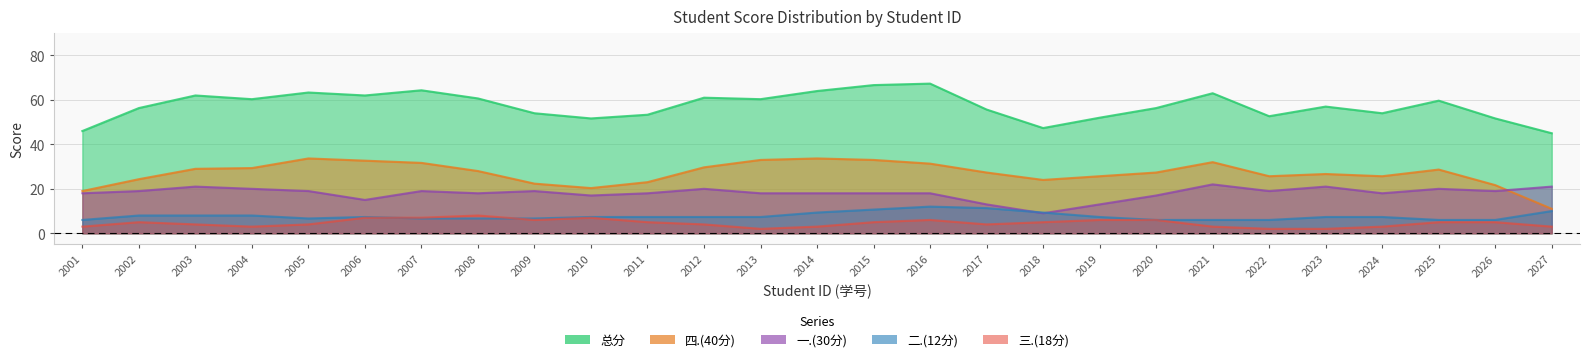

Rank the series at 2022172022 from lowest to highest value.

三.(18分), 二.(12分), 一.(30分), 四.(40分), 总分